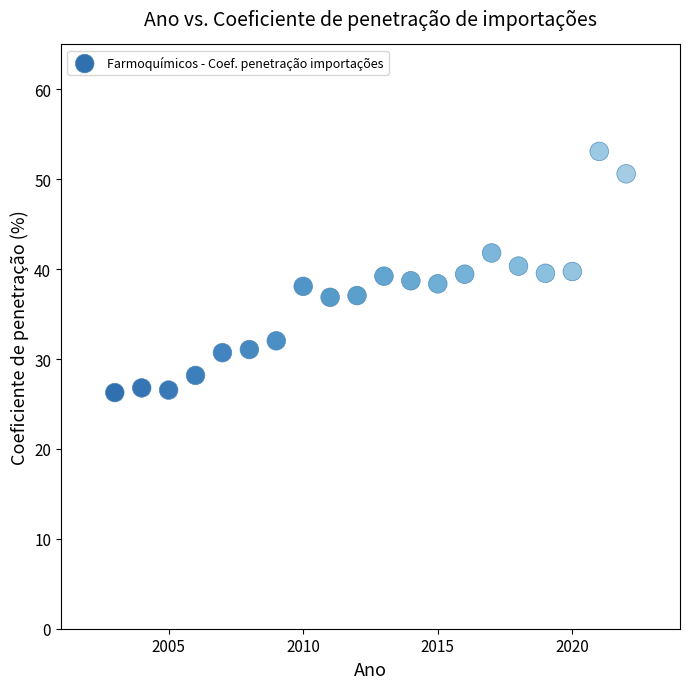

What is the range of Y values (max minus min)?

26.8